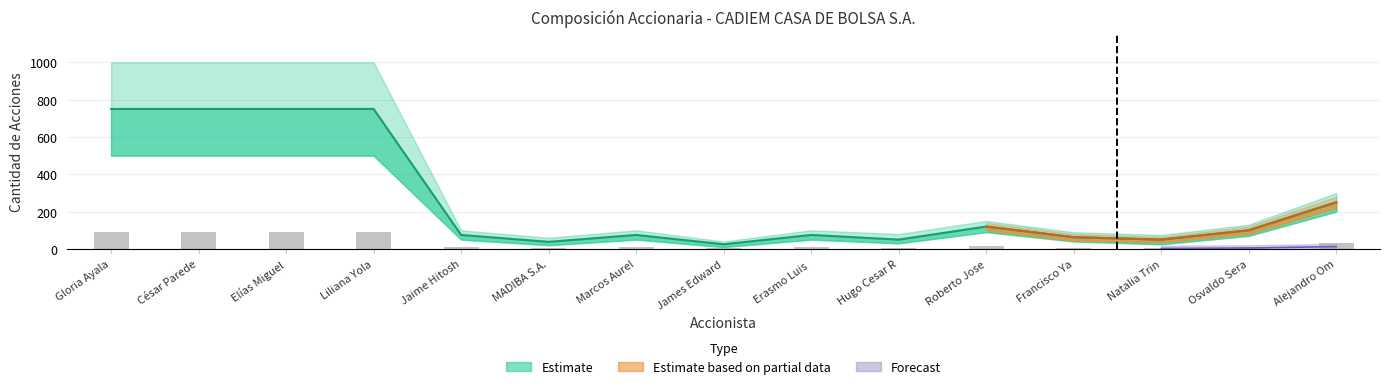

Which label corresponds to the largest value in the chart?

Gloria Ayala Person